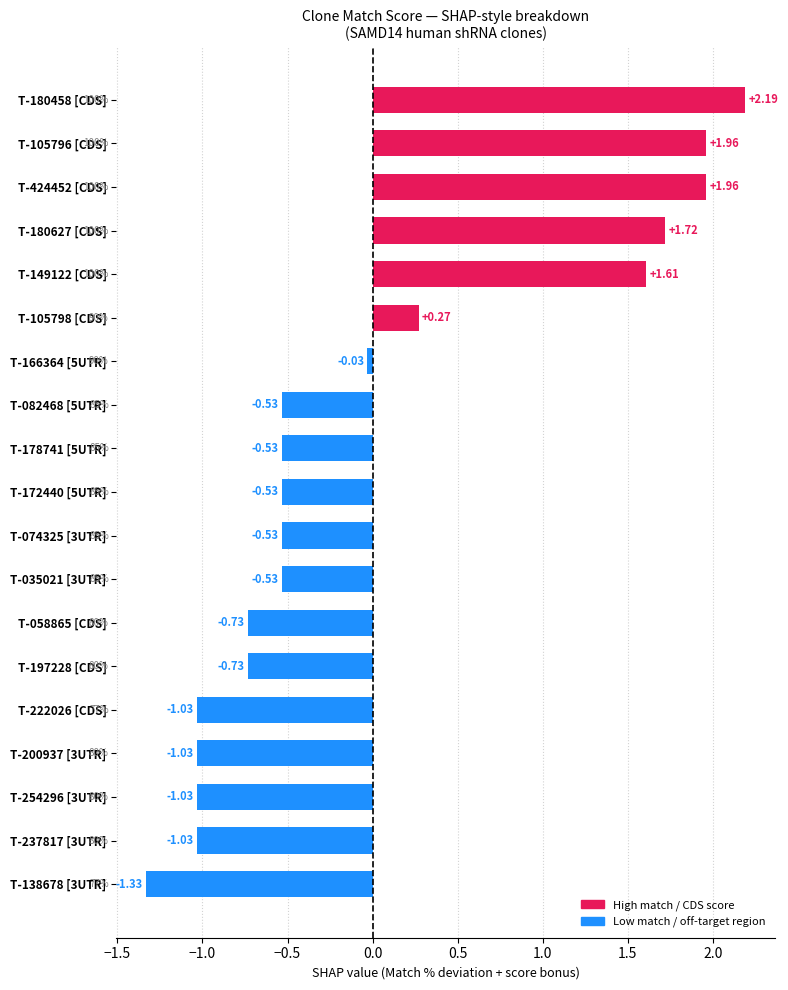

Between T-105798 [CDS] and T-035021 [3UTR], which is larger?

T-105798 [CDS]